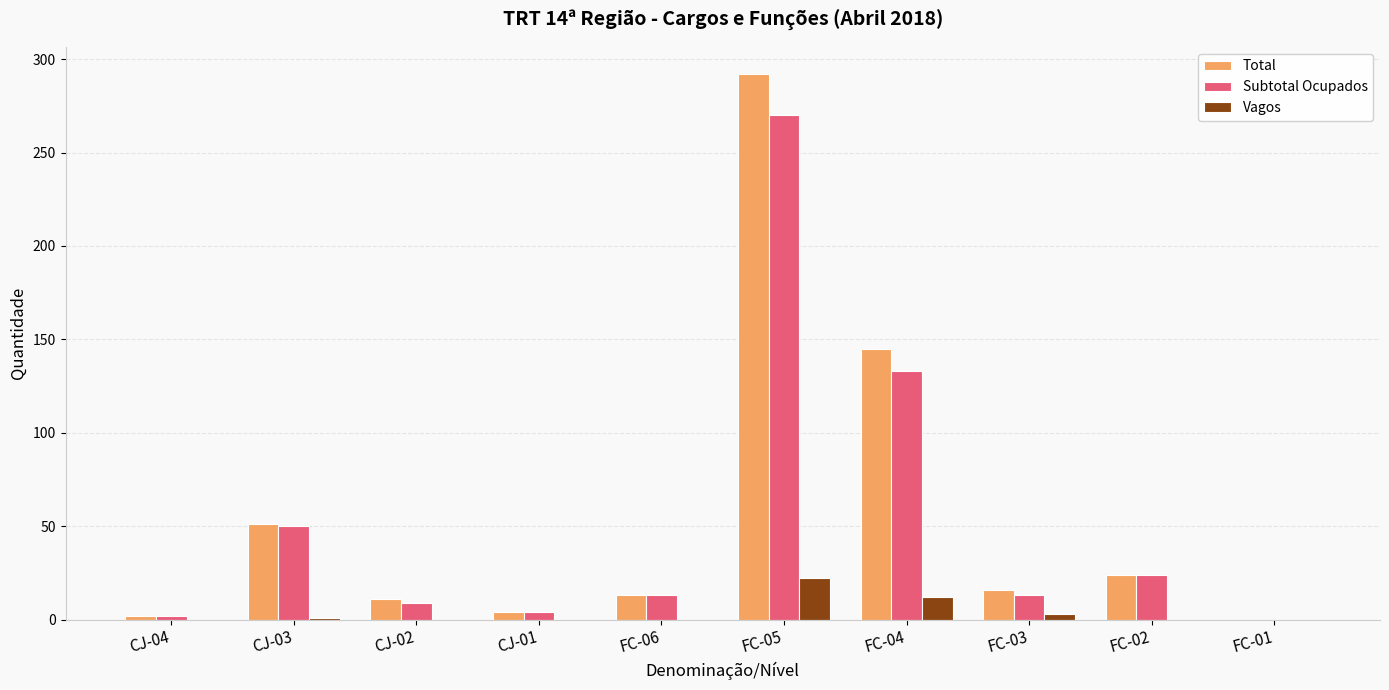

What is the maximum value for Subtotal Ocupados?

270